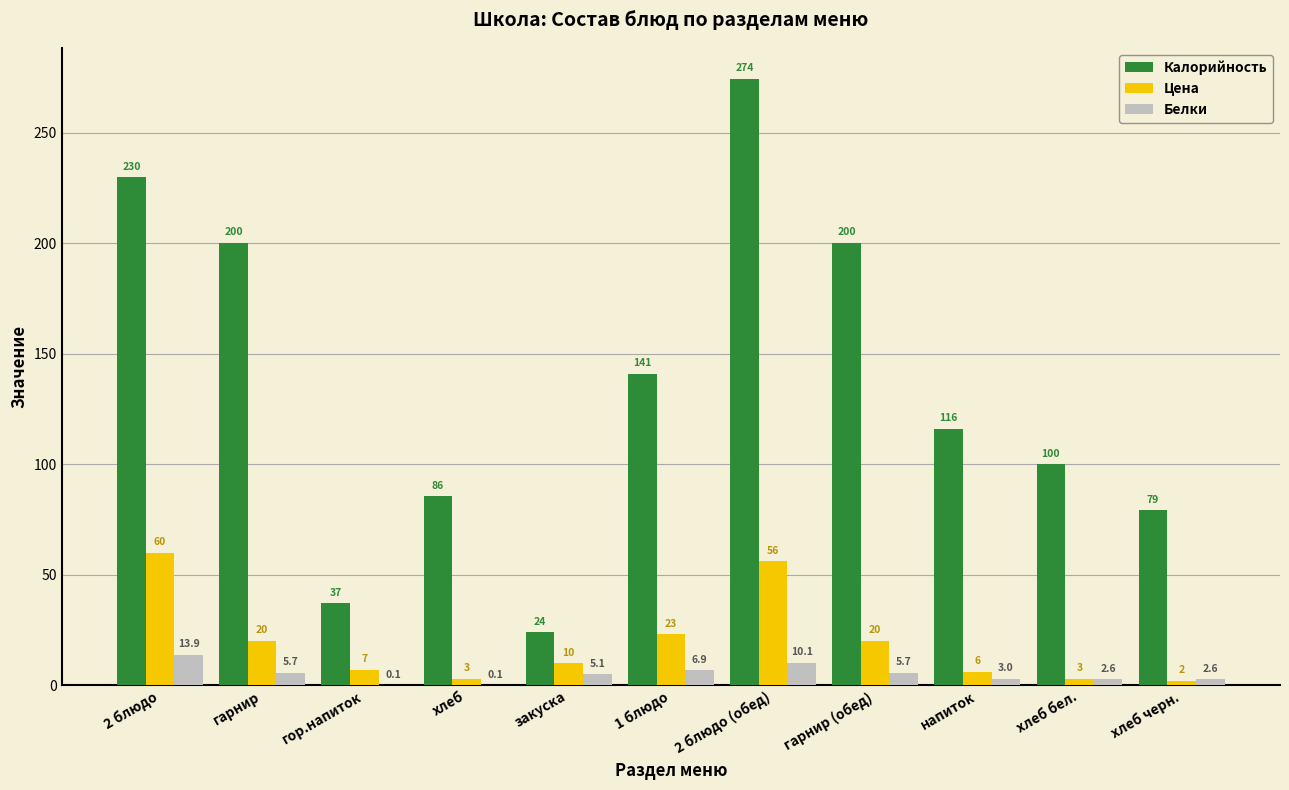

Is it true that Белки equals 0.1 at хлеб?

True